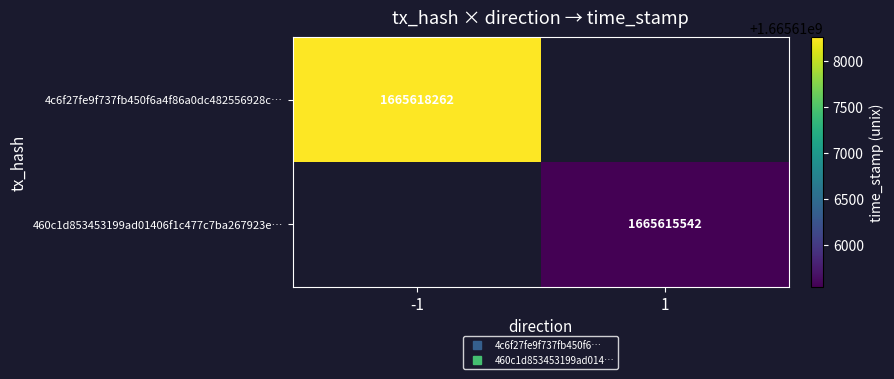

What is the maximum value for 4c6f27fe9f737fb450f6a4f86a0dc482556928c…?

1665618262.0